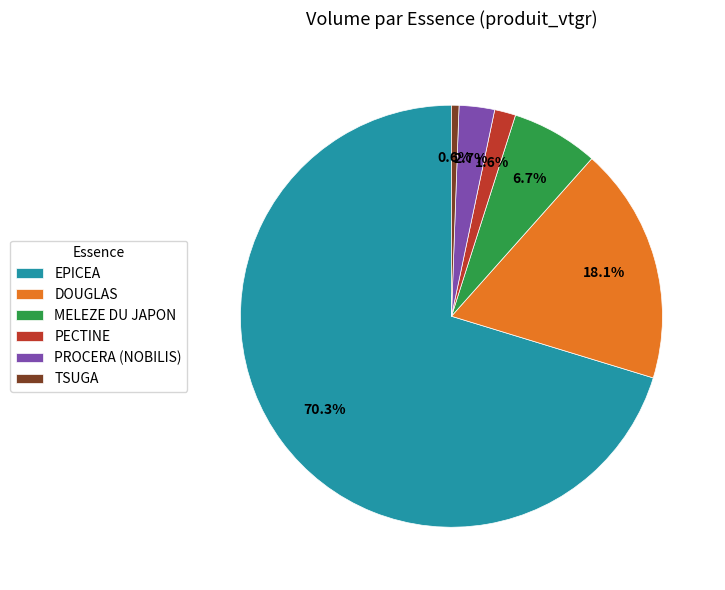

To the nearest percent, what is the difference between the largest and smallest slice percentages?

70%